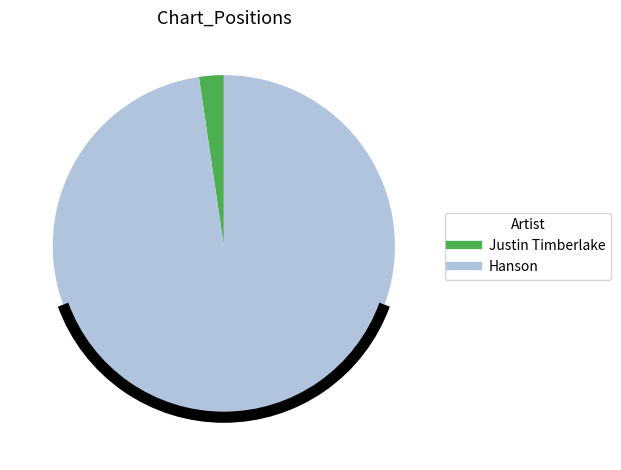

Combined, do Justin Timberlake and Hanson account for over 50%?

Yes